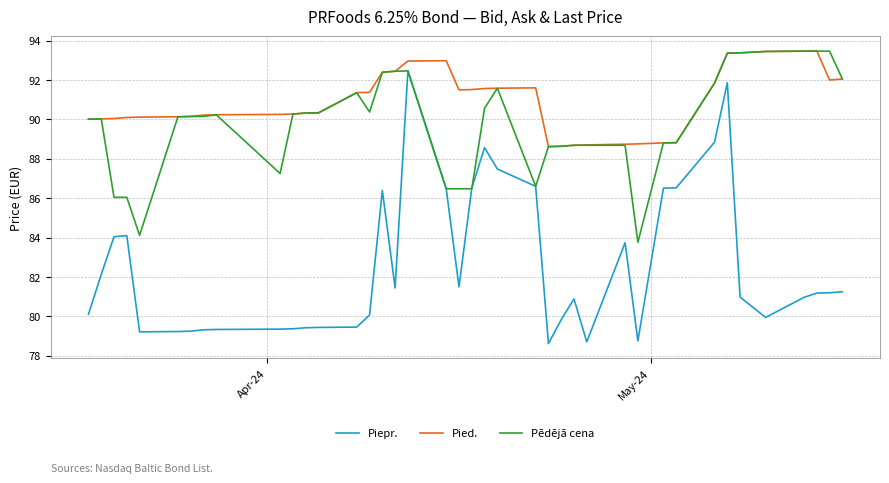

What is the greatest value displayed?

93.5